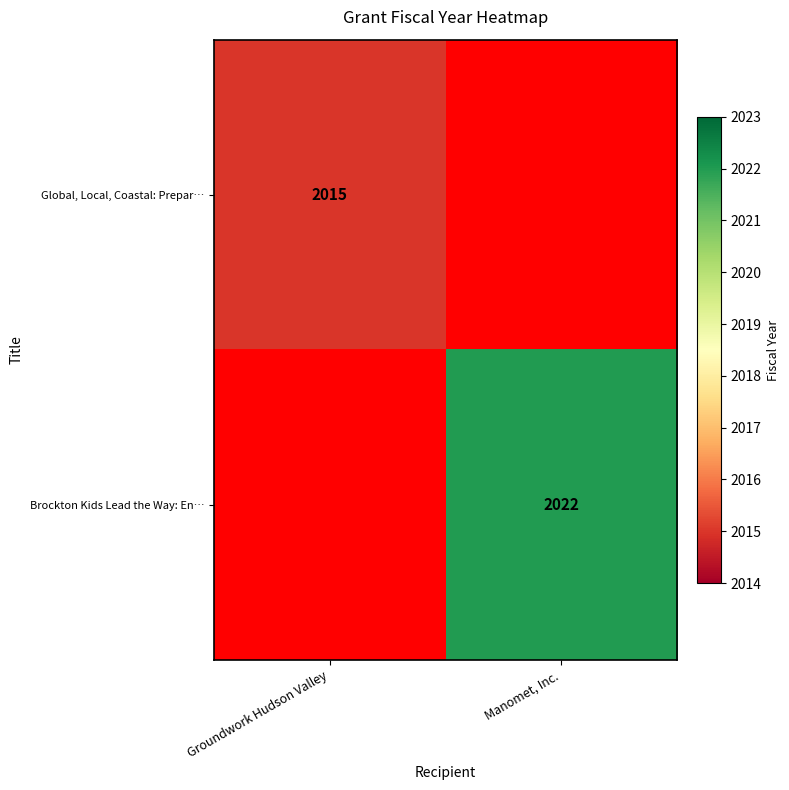

The Brockton Kids Lead the Way: En… series shows 1068.4 at Manomet, Inc.. True or false?

False